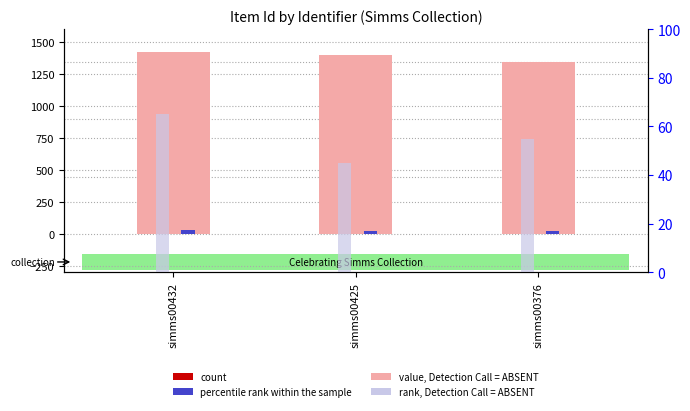

What is the value of the count bar at the 1st from the left?

1